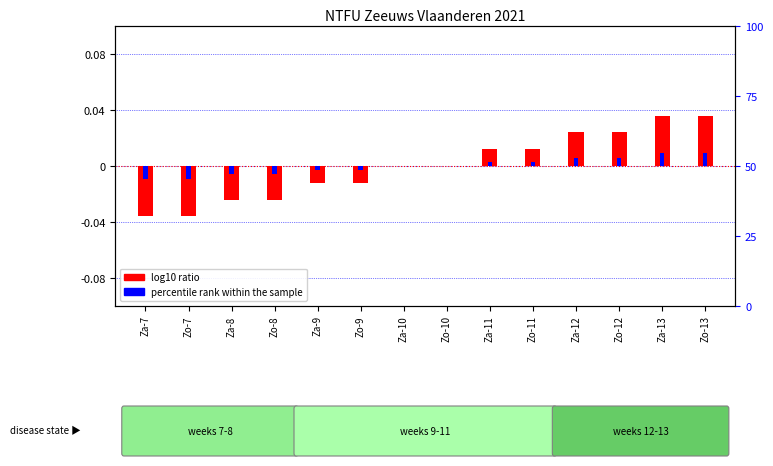

At which category does the chart reach its minimum across all series?

Za-7